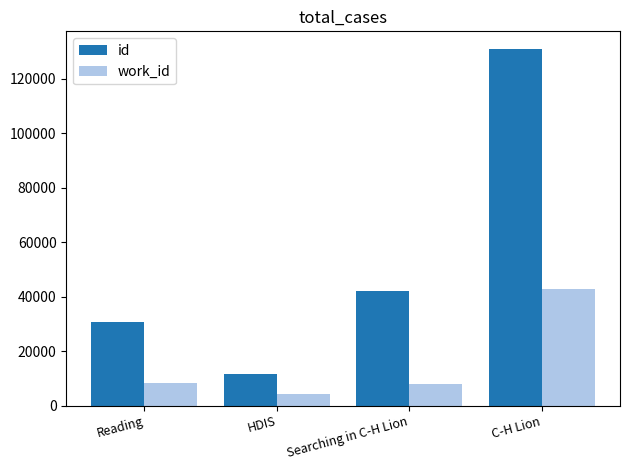

What is the difference between the highest and lowest values at C-H Lion?

87833